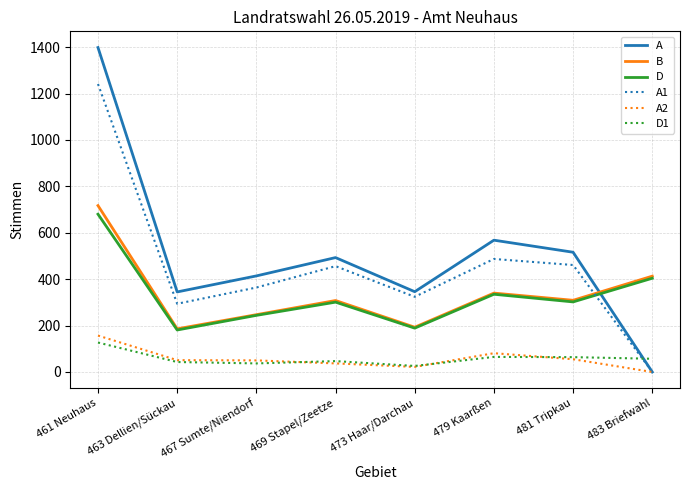

What is the maximum value for A?

1398